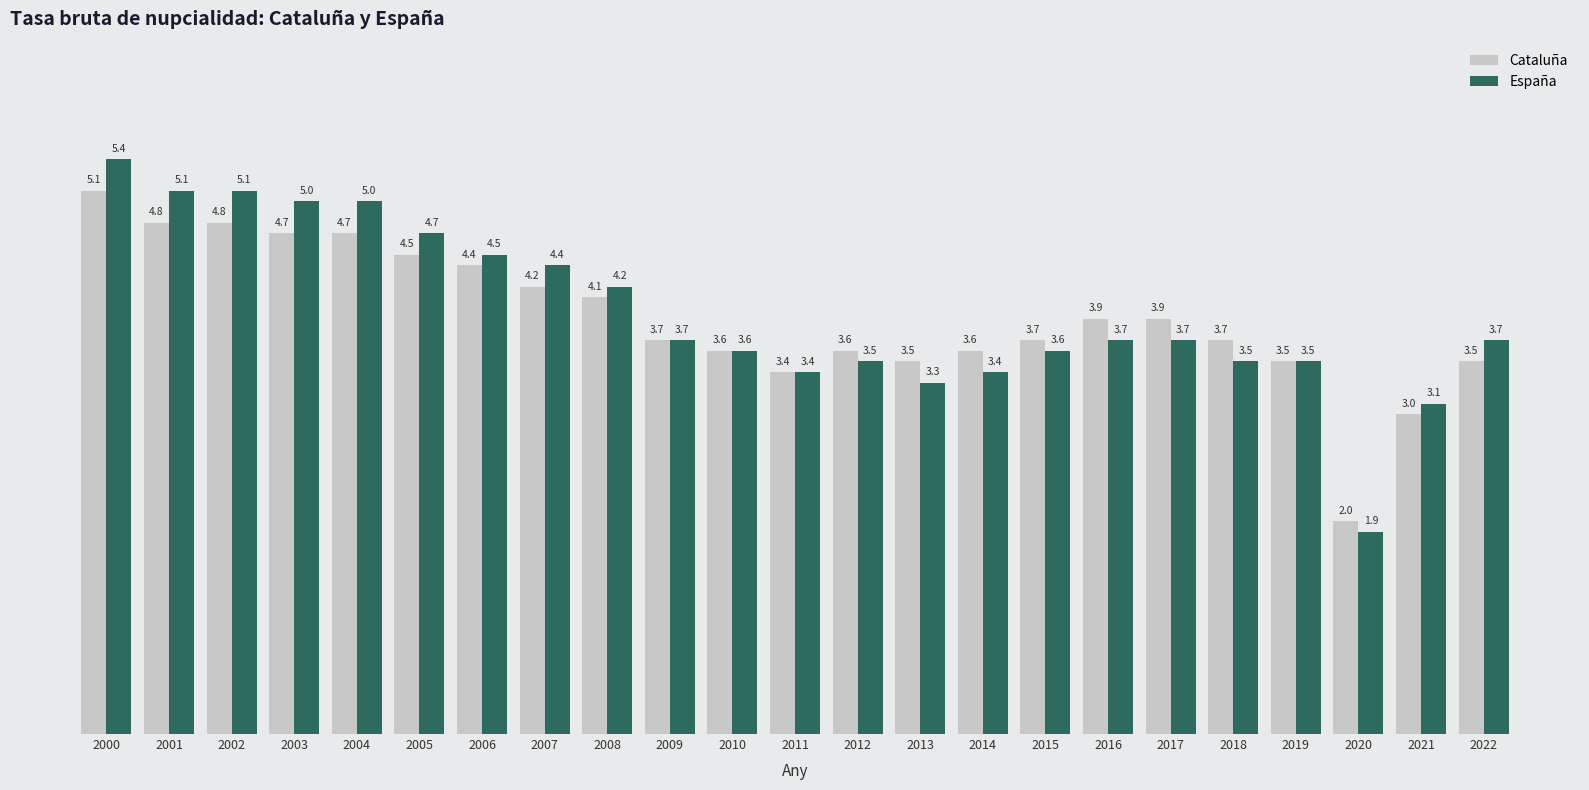

Which category has the highest value across all series?

2000